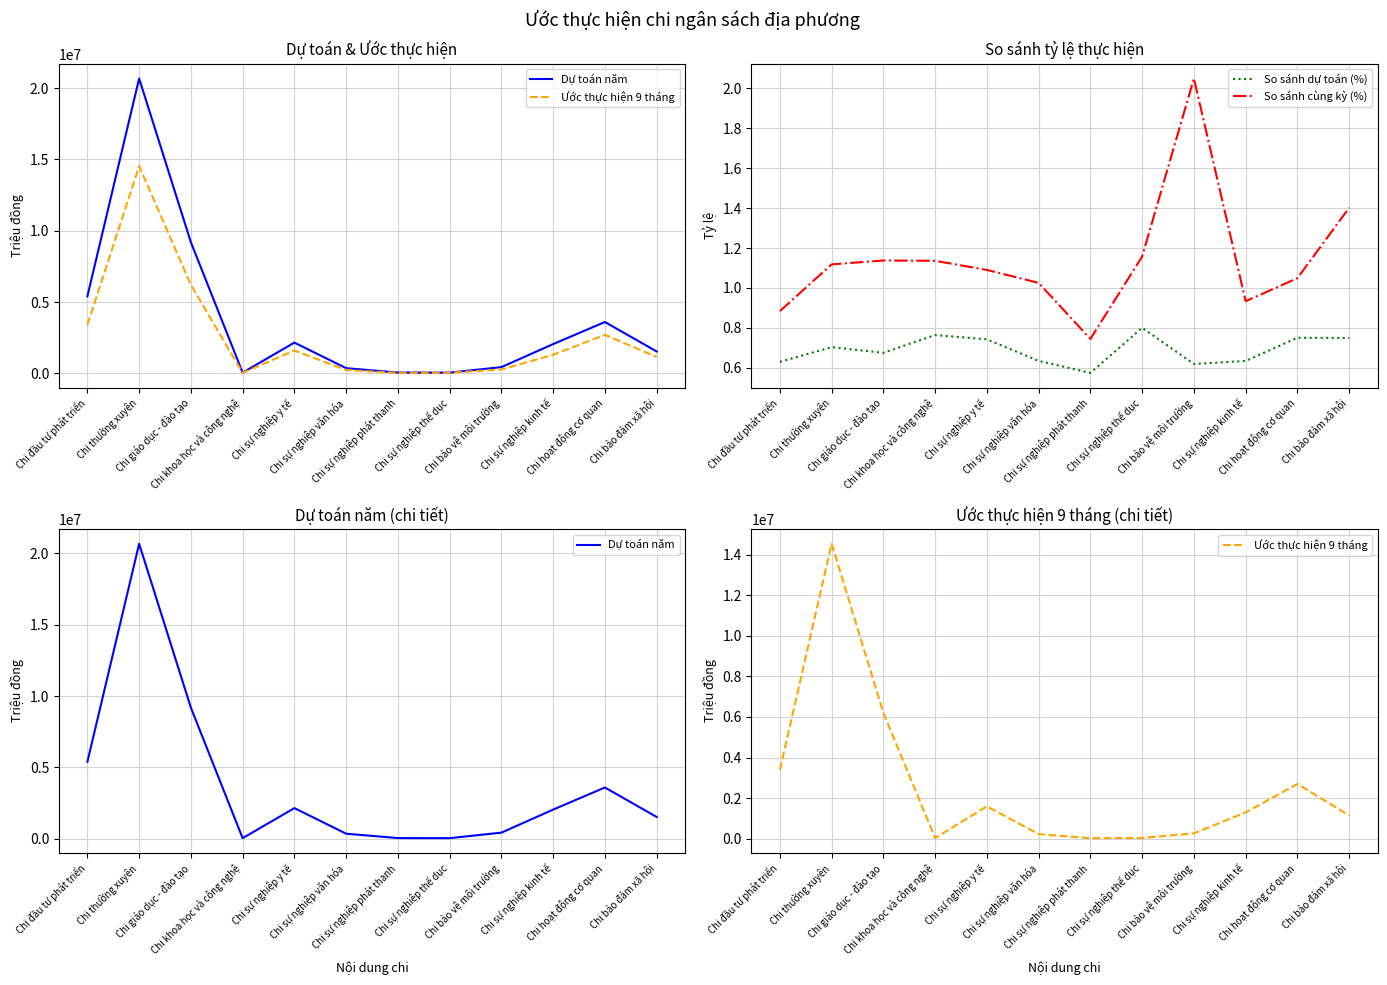

At which label does So sánh cùng kỳ (%) reach its peak?

Chi bảo vệ môi trường